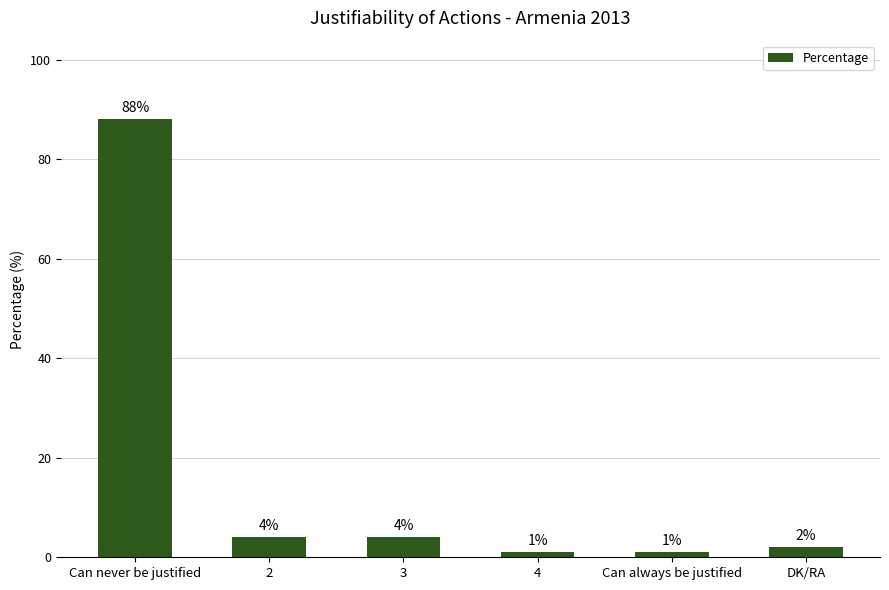

Reading left to right, list all the values displayed in this chart.

Can never be justified=88	2=4	3=4	4=1	Can always be justified=1	DK/RA=2